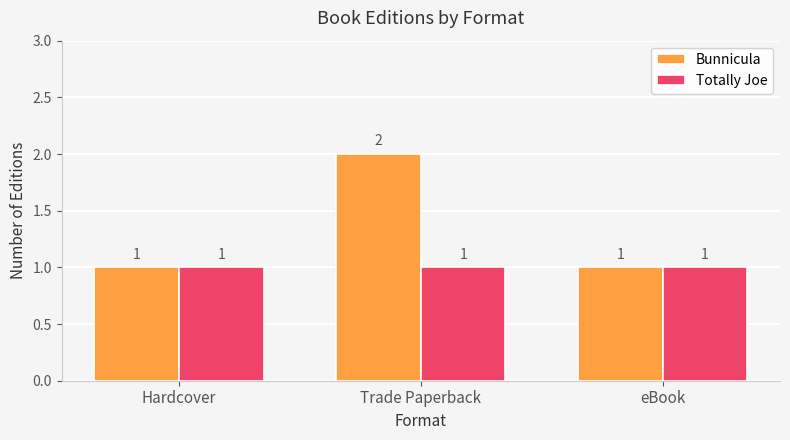

Reading left to right, extract all data points from this chart.

Bunnicula: 1	2	1
Totally Joe: 1	1	1